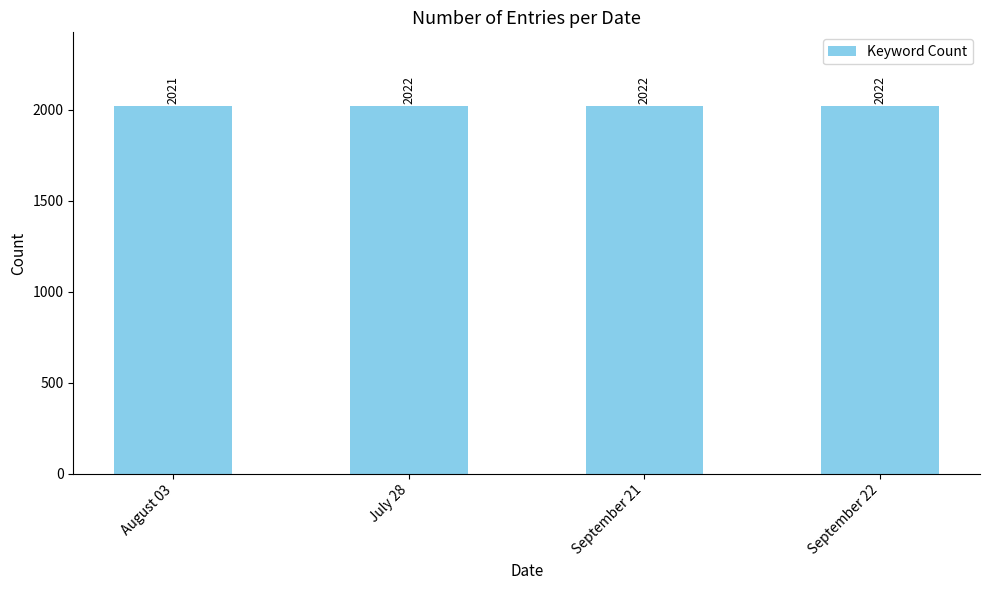

True or false: the data shows 451 at September 21.

False